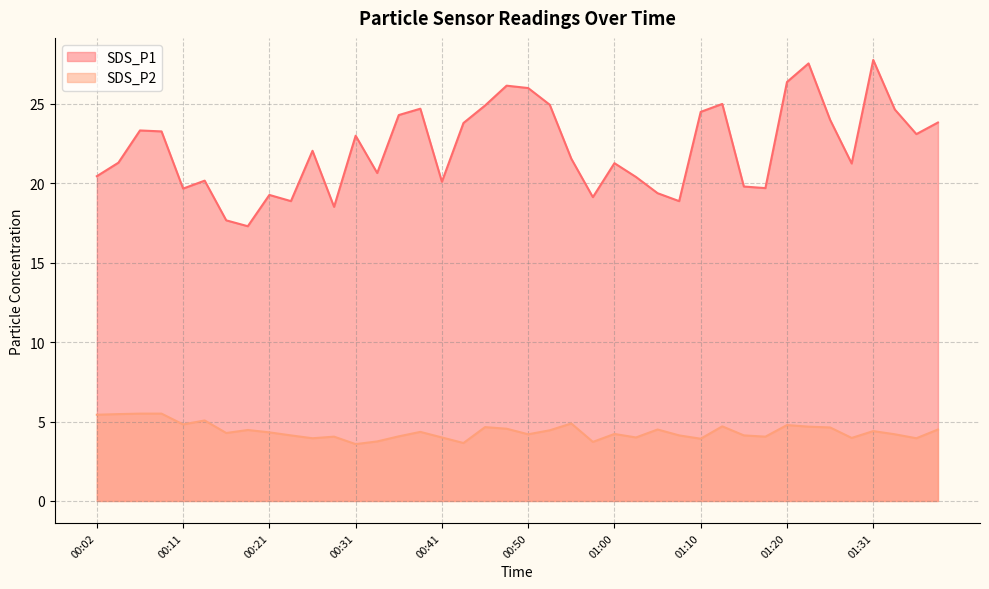

Between 01:31 and 01:10, which is larger?

01:31